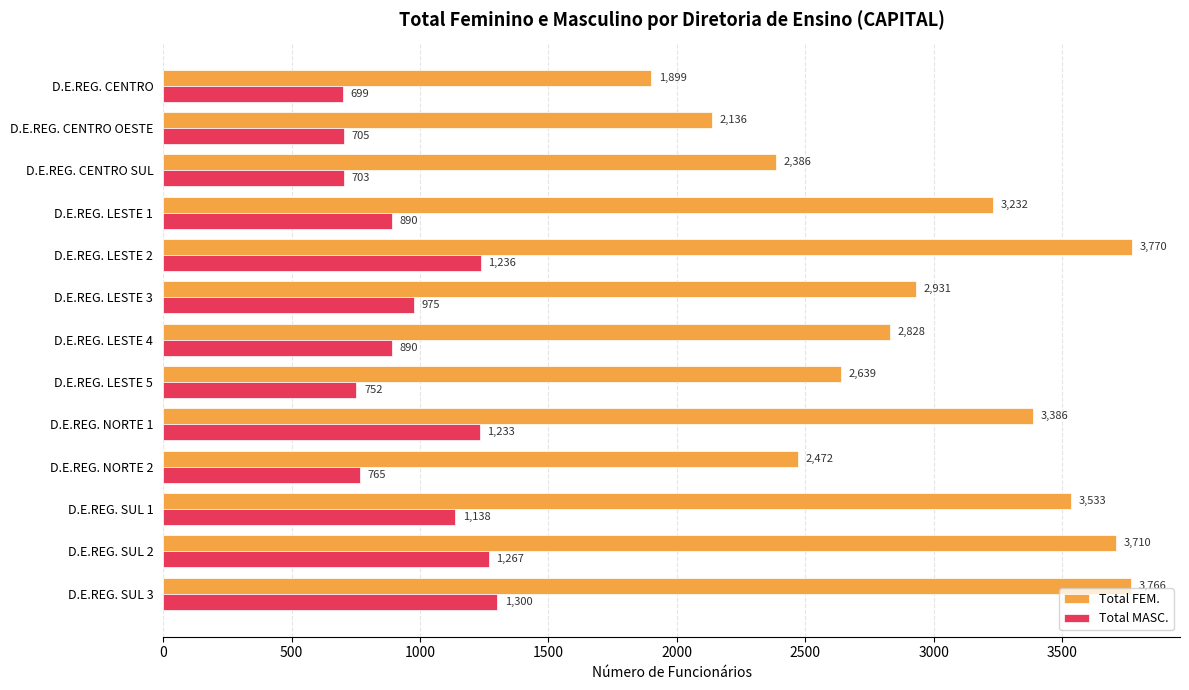

Read the Total FEM. value at D.E.REG. CENTRO OESTE.

2136